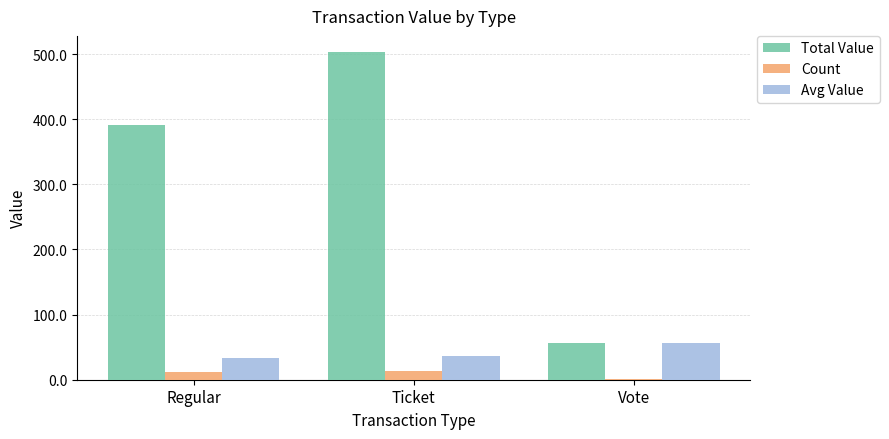

How many values in the Avg Value series exceed 35?

2